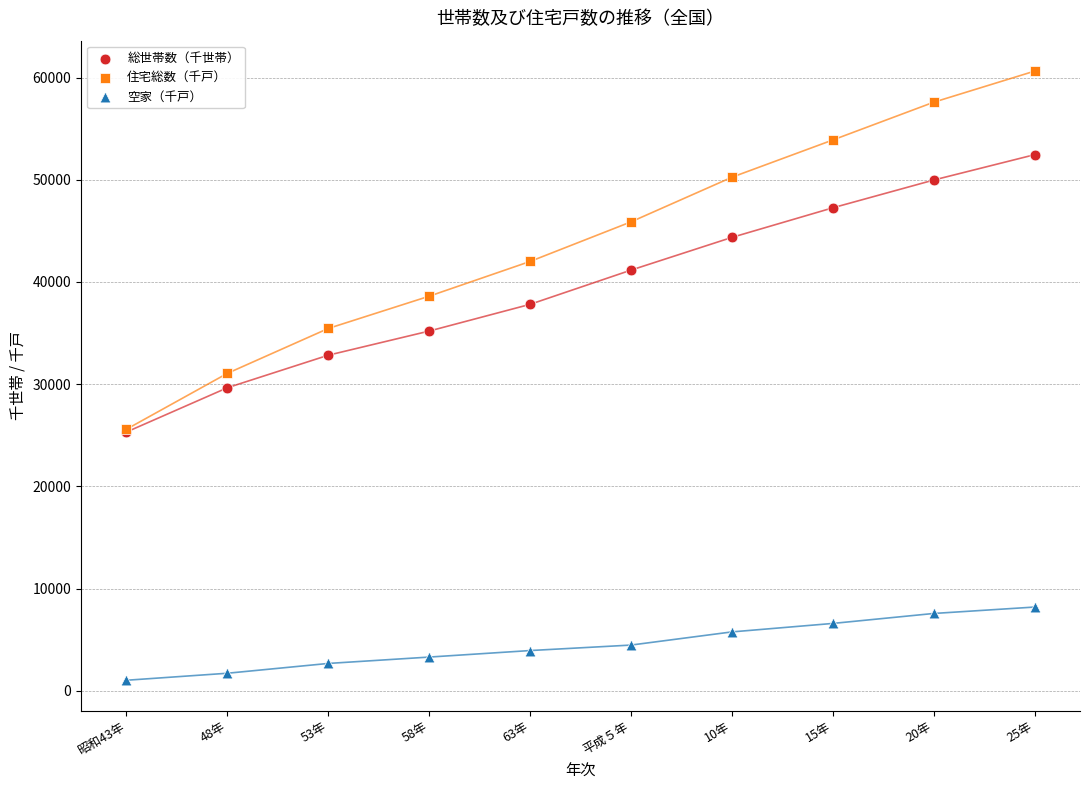

What are all the series names shown in the legend?

総世帯数（千世帯）, 住宅総数（千戸）, 空家（千戸）